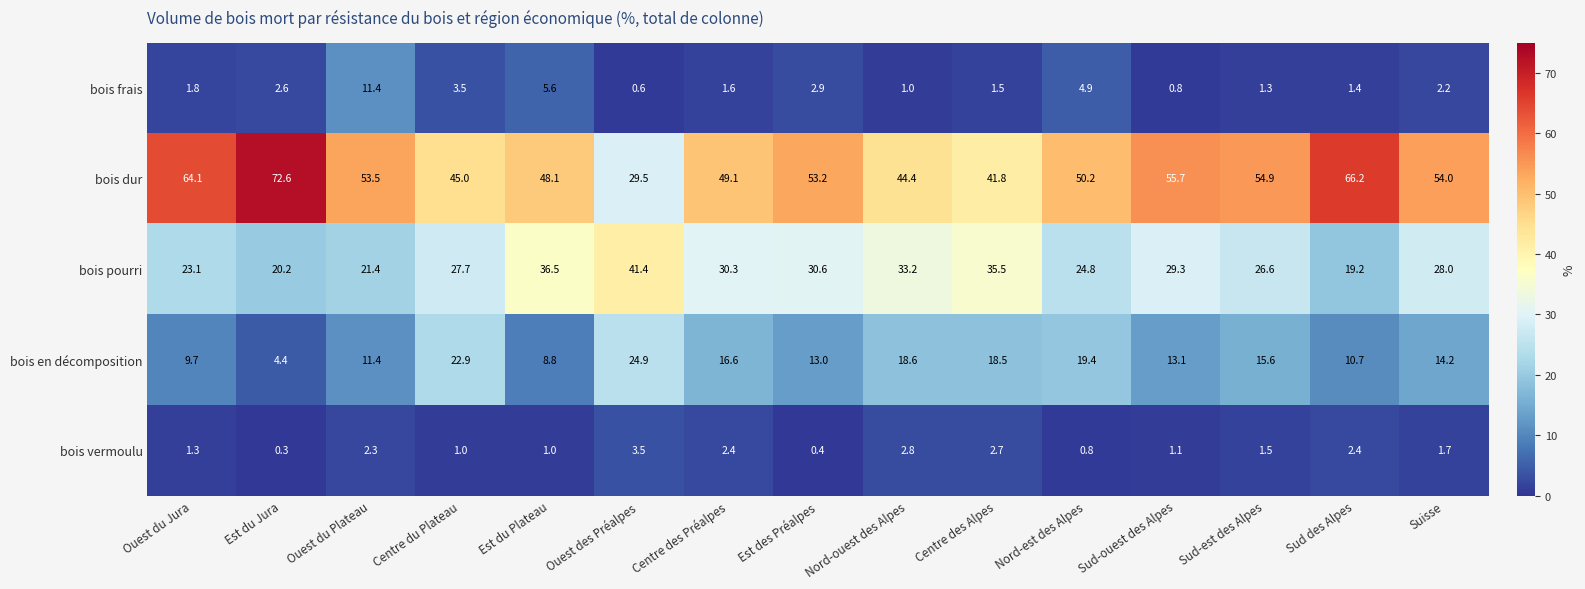

Rank the series by their maximum value, from highest to lowest.

bois dur, bois pourri, bois en décomposition, bois frais, bois vermoulu